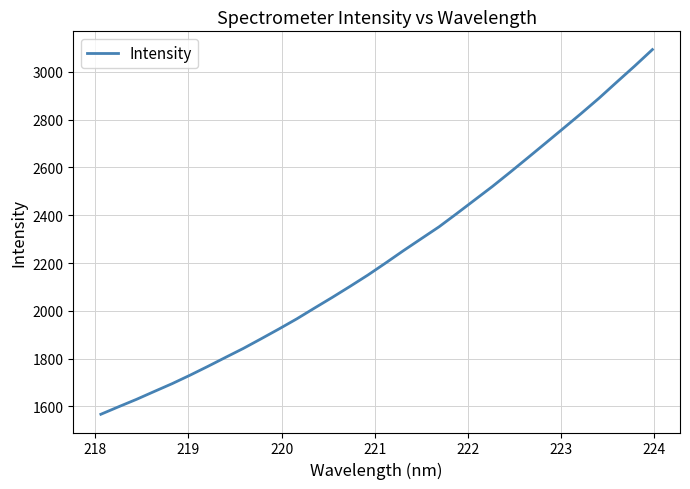

What is the difference between the maximum and minimum values?

1525.7